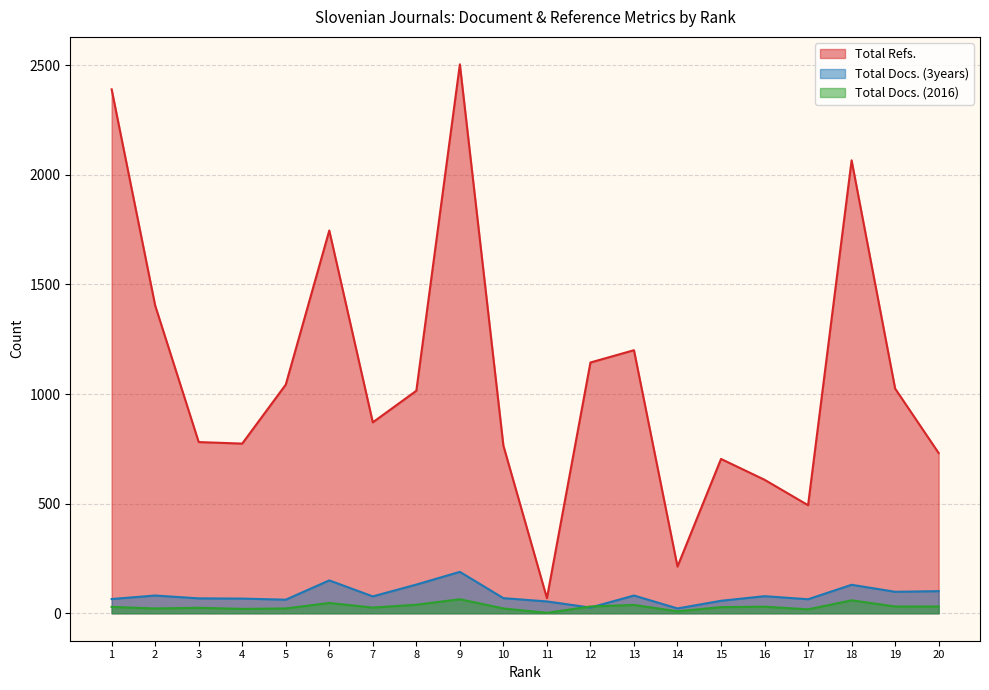

Between 12 and 16, which series saw the biggest shift?

Total Refs.